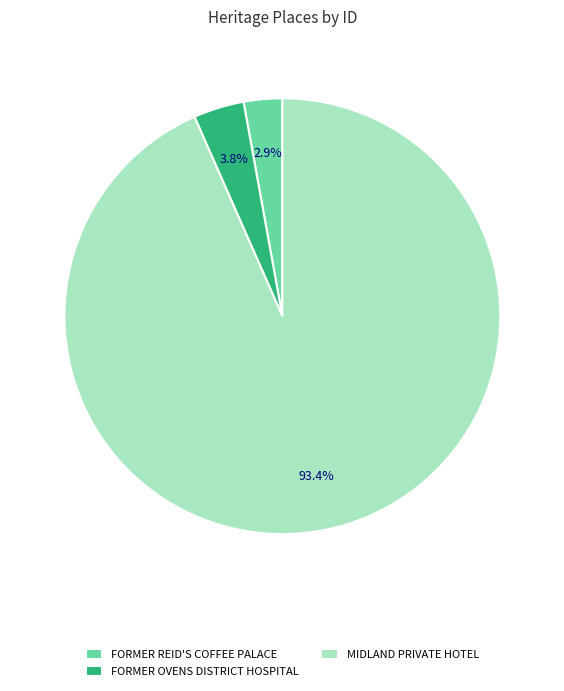

How many segments does this pie chart have?

3